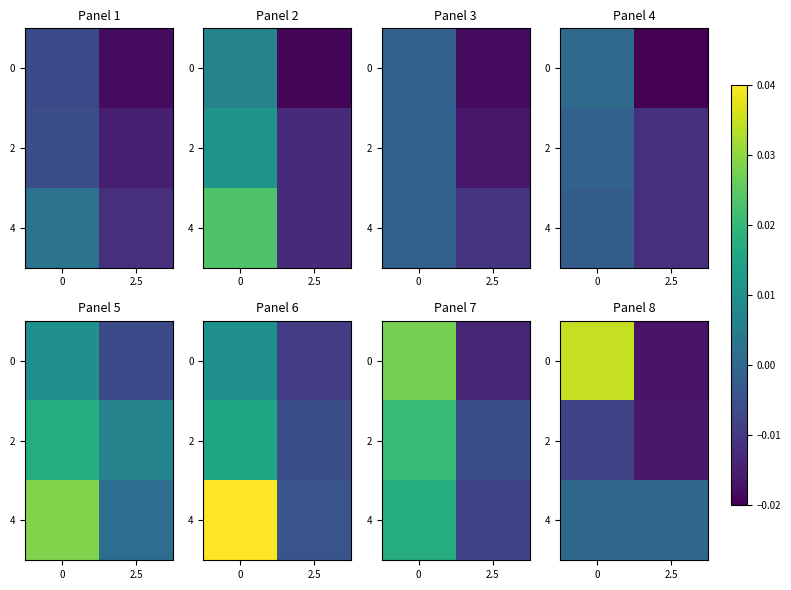

Rank the series by their average value, from lowest to highest.

2, 4, 0